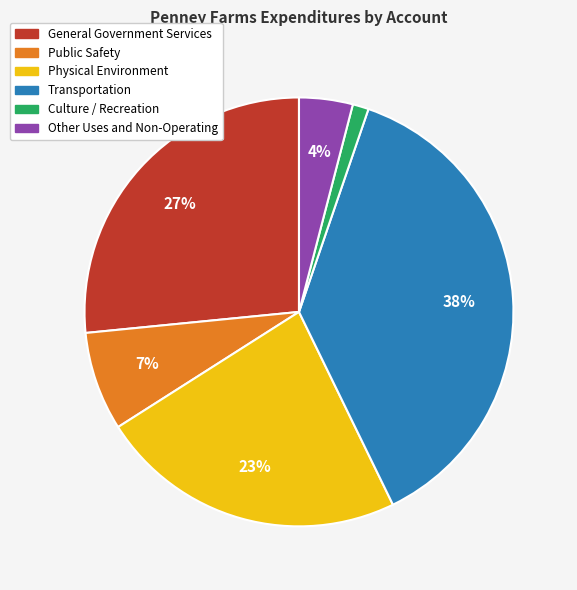

To the nearest percent, what percentage of the pie is Culture / Recreation?

1%